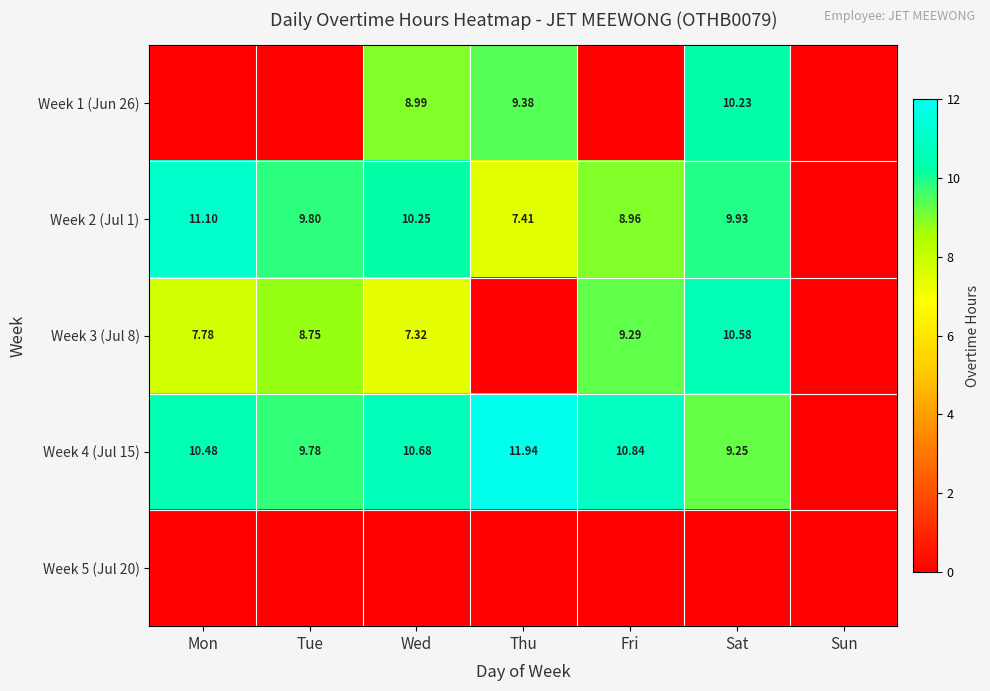

Is the value of Week 2 (Jul 1) at Tue greater than the value of Week 3 (Jul 8) at Mon?

Yes